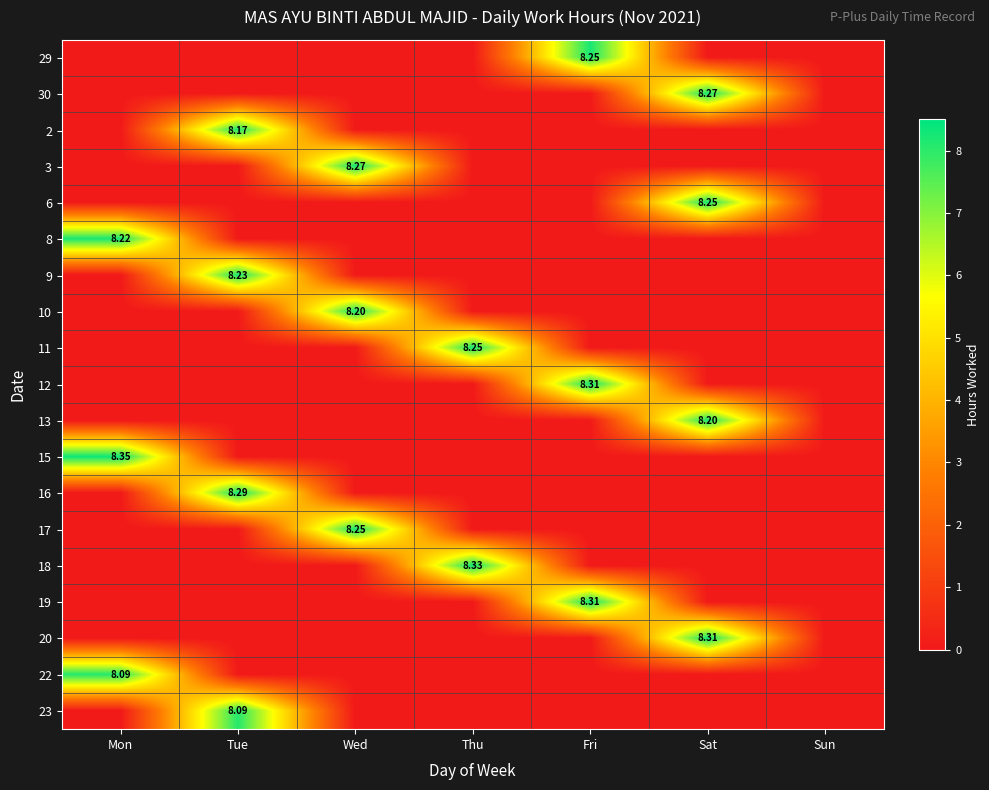

Between Thu and Sat, which series saw the biggest shift?

18